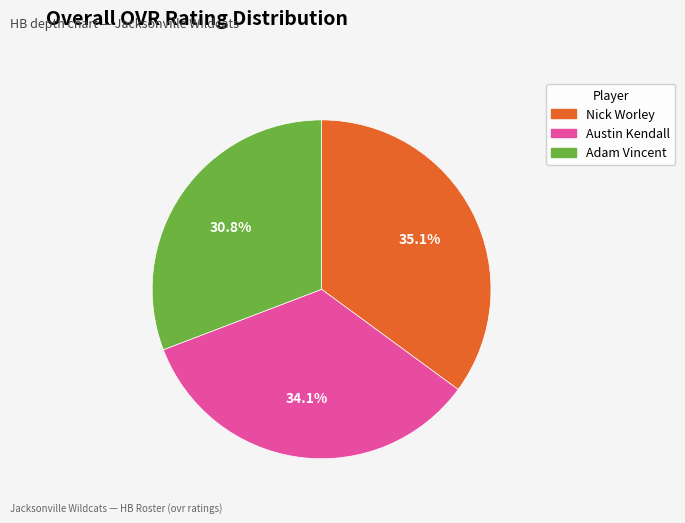

What is the total percentage of Adam Vincent and Austin Kendall?

64.9%